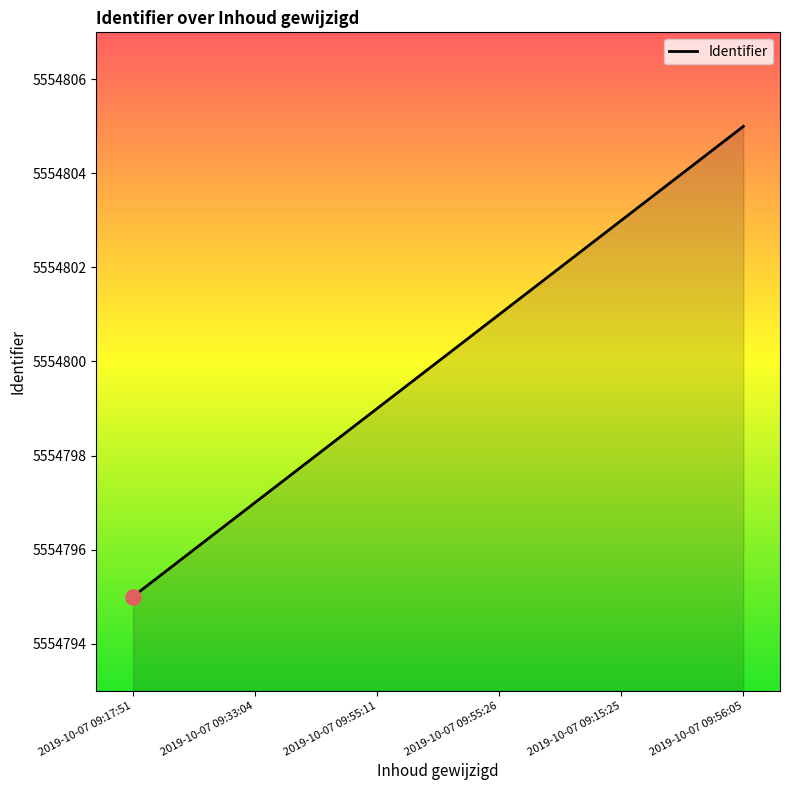

Which has a higher value, 2019-10-07 09:15:25 or 2019-10-07 09:33:04?

2019-10-07 09:15:25